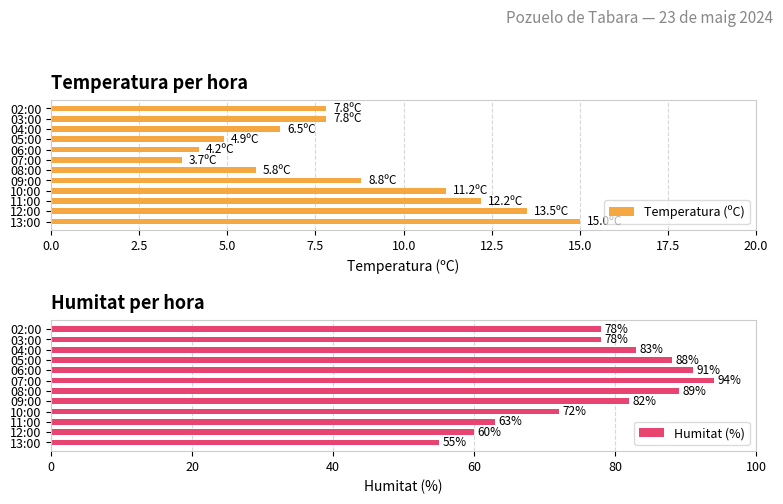

What is the maximum value for Temperatura (ºC)?

15.0